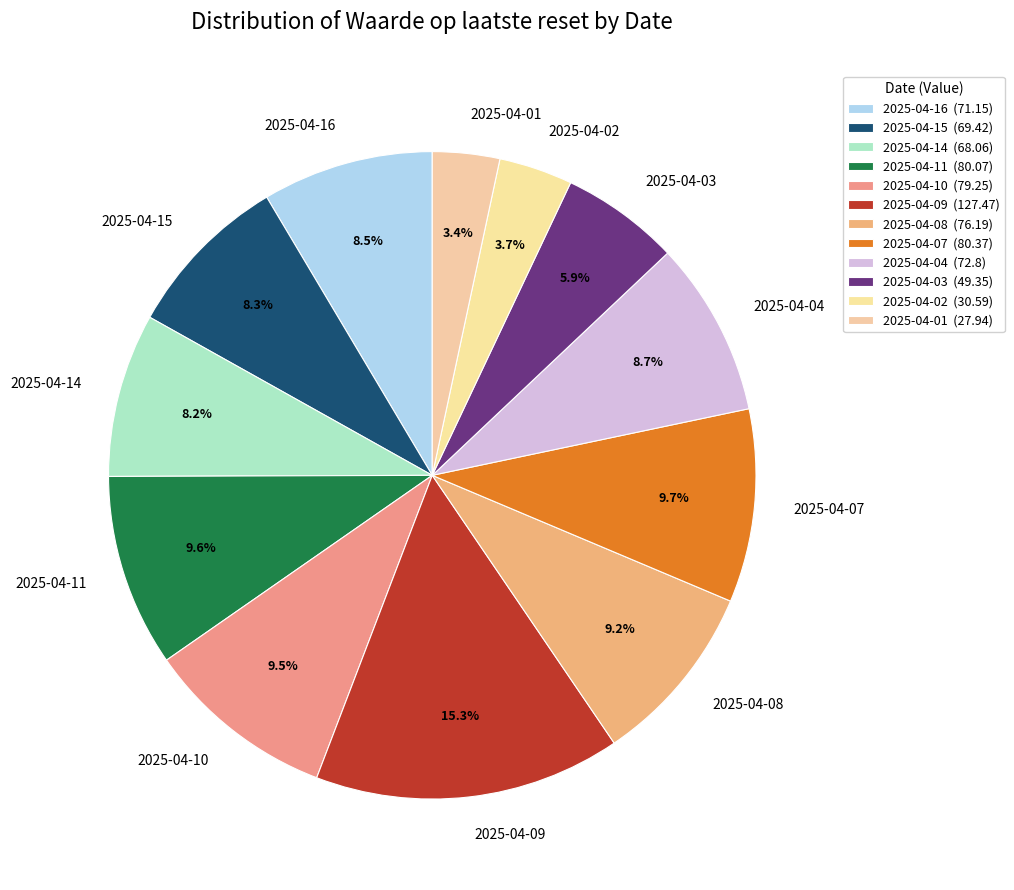

To the nearest percent, what percentage of the pie is 2025-04-11?

10%